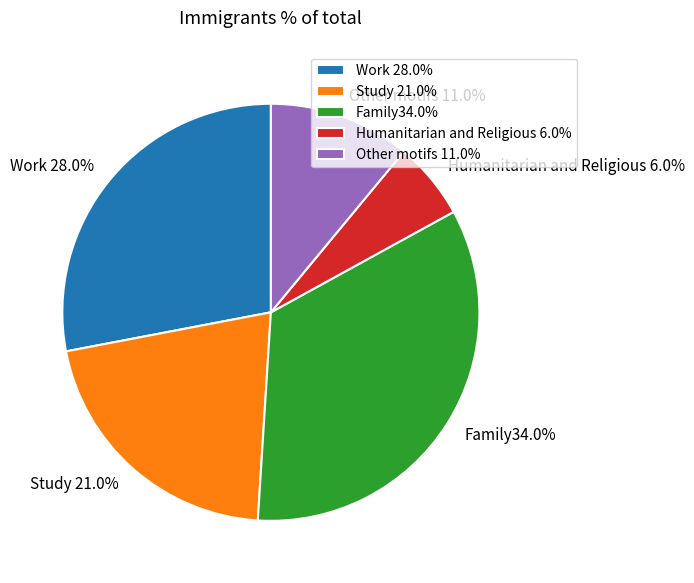

Between Other motifs 11.0% and Work 28.0%, which is larger?

Work 28.0%